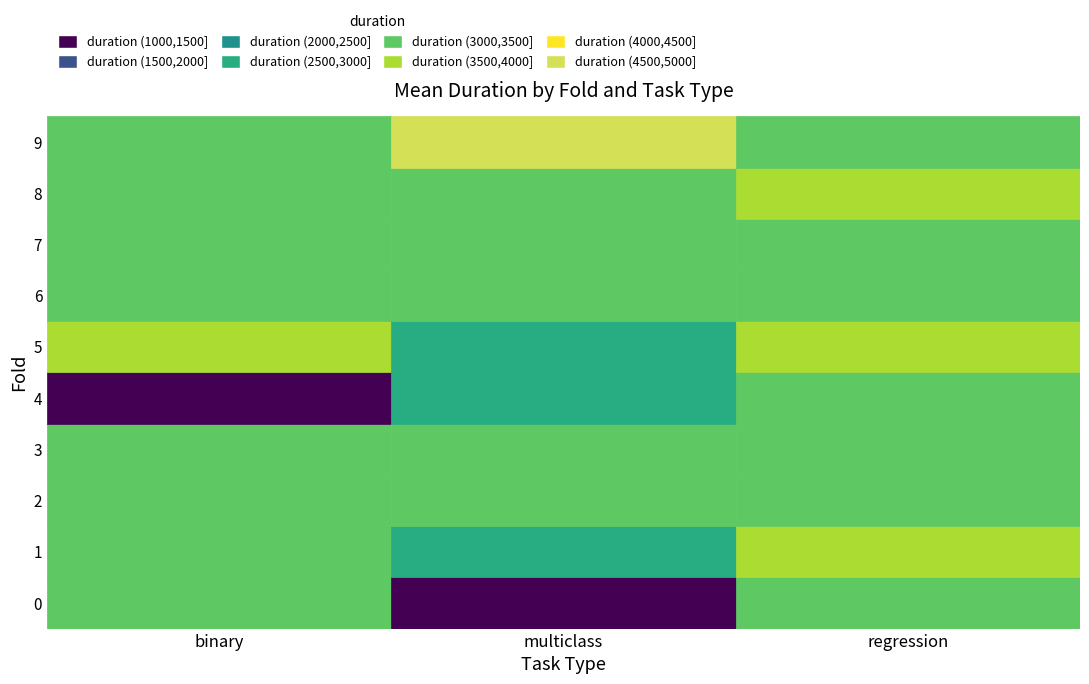

Reading left to right, list all the values displayed in this chart.

binary: 3059.8	3081.3	3319.6	3027.0	1128.7	3597.1	3277.3	3161.9	3463.7	3452.4
multiclass: 1234.1	2686.6	3096.3	3174.1	2769.2	2892.8	3341.2	3499.9	3468.7	4913.0
regression: 3382.3	3504.1	3334.1	3436.5	3445.3	3547.1	3439.2	3382.3	3566.8	3297.9